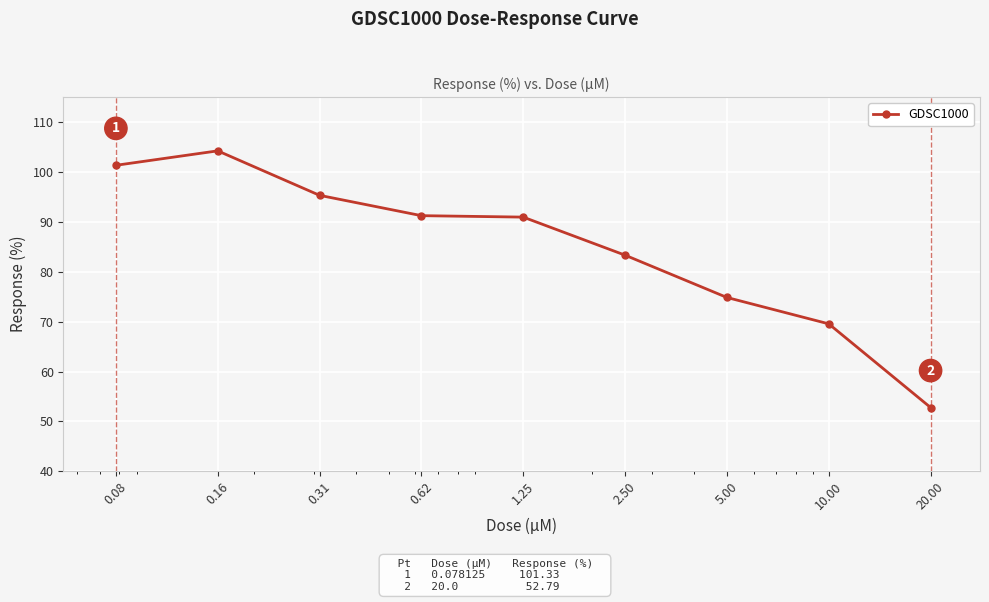

What is the smallest value displayed?

52.8